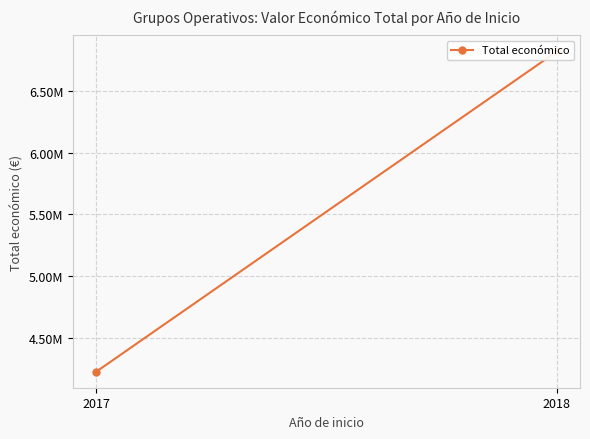

Reading left to right, list all the values displayed in this chart.

2017=4222425	2018=6824867